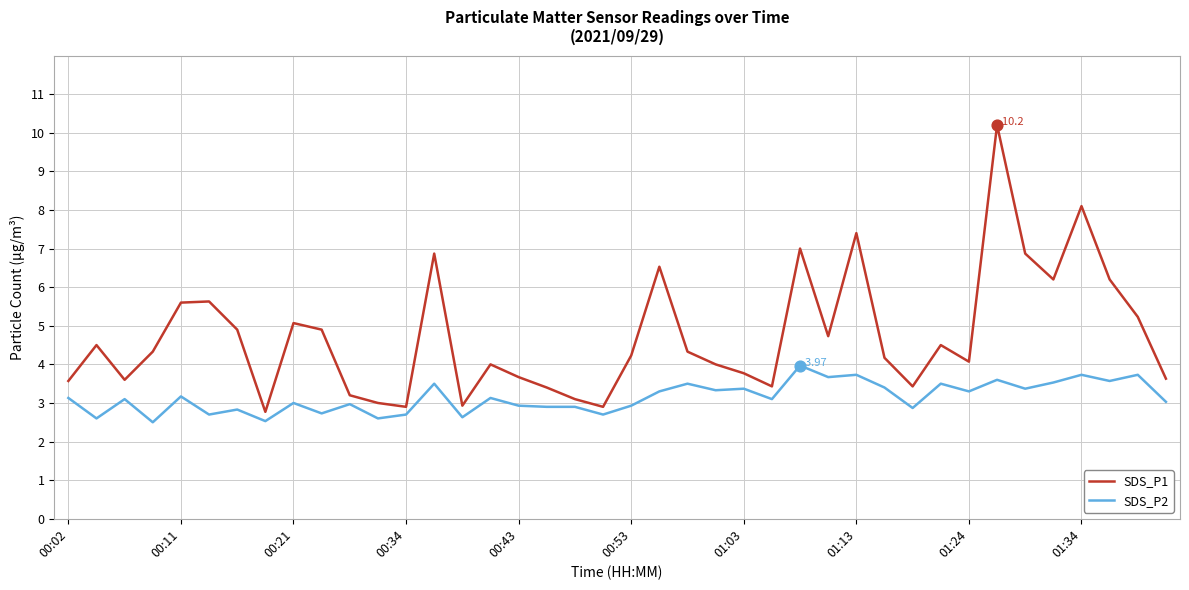

List the series in order of their overall mean, highest first.

SDS_P1, SDS_P2